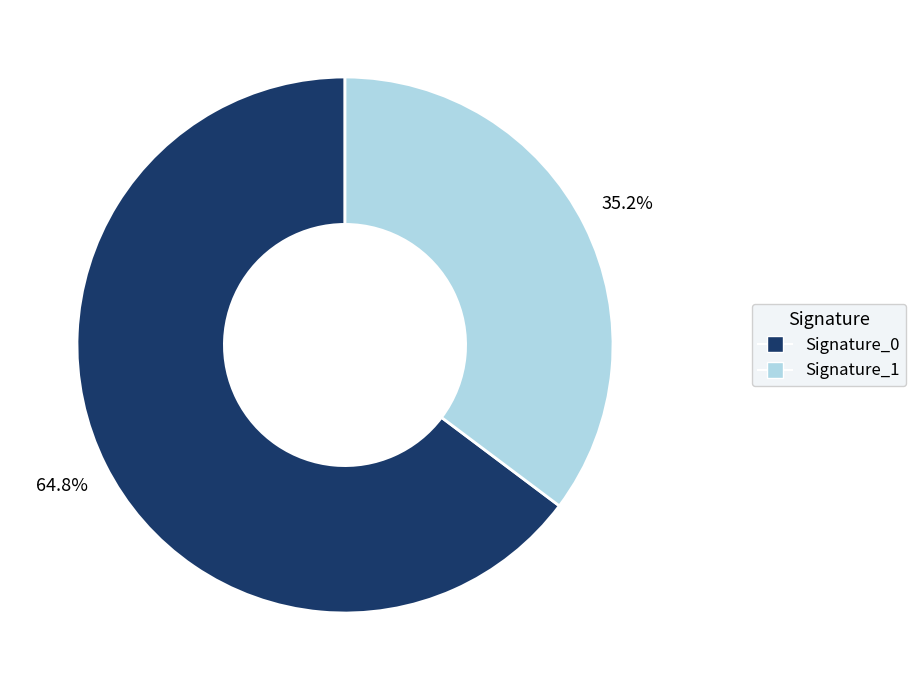

Is there a majority slice in this chart?

Yes